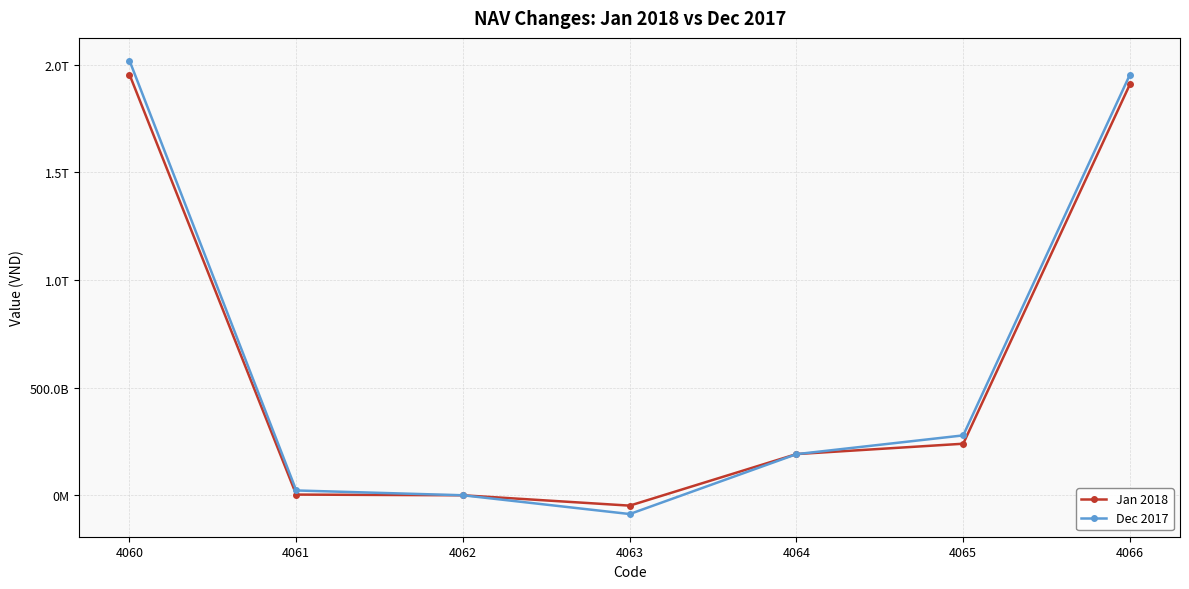

Is it true that Dec 2017 equals 1041647268481 at 4062?

False